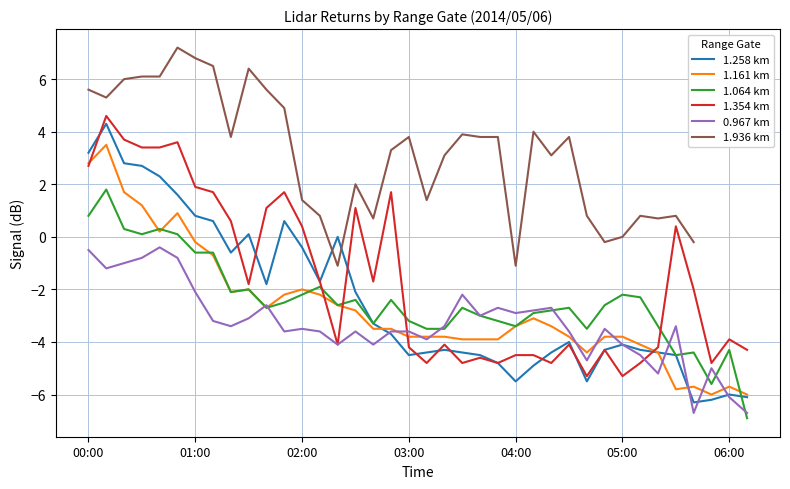

True or false: 1.258 km has a value of -6.0 at 06:00.

True